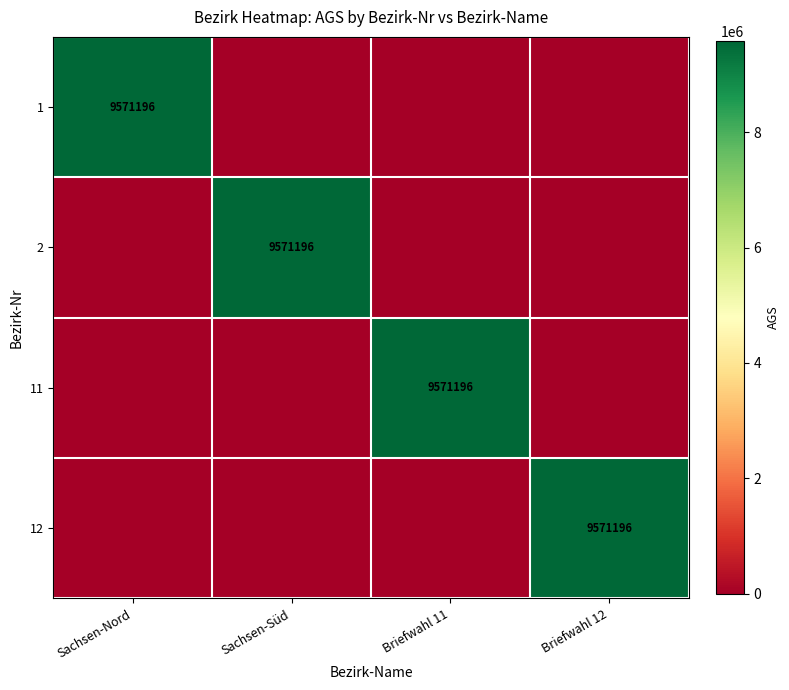

True or false: 11 has a value of 9571196 at Briefwahl 11.

True